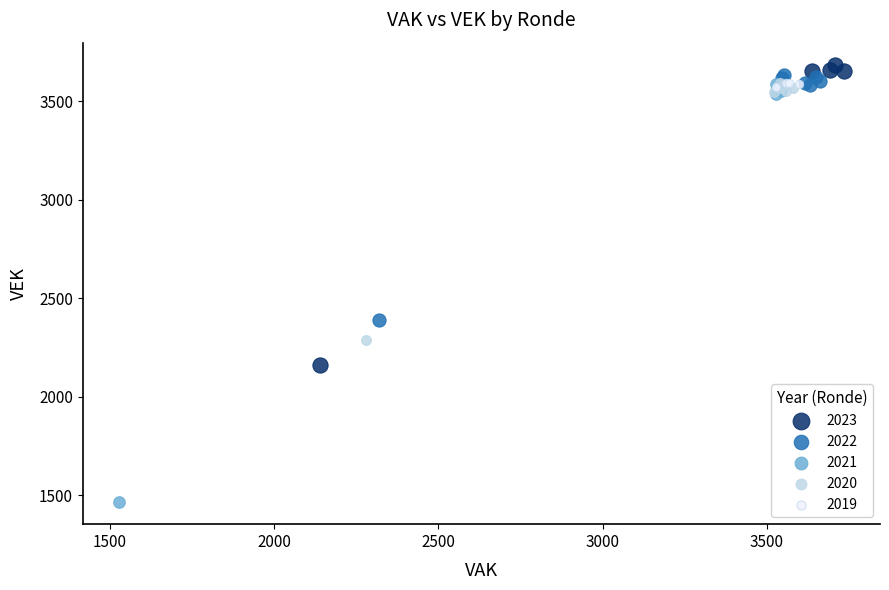

Which series contains the highest Y value?

2023